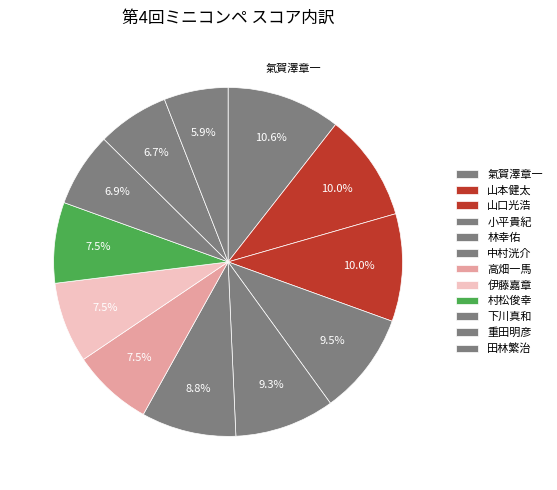

How many segments does this pie chart have?

12